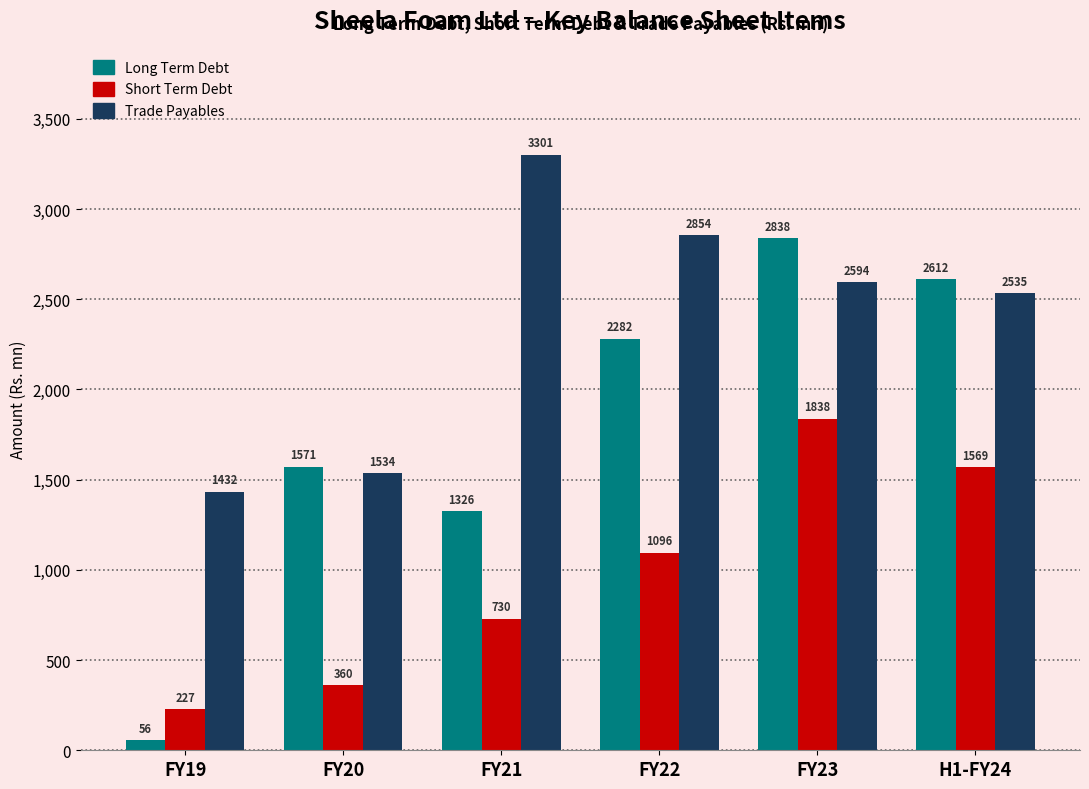

Read the Short Term Debt value at FY21.

729.9